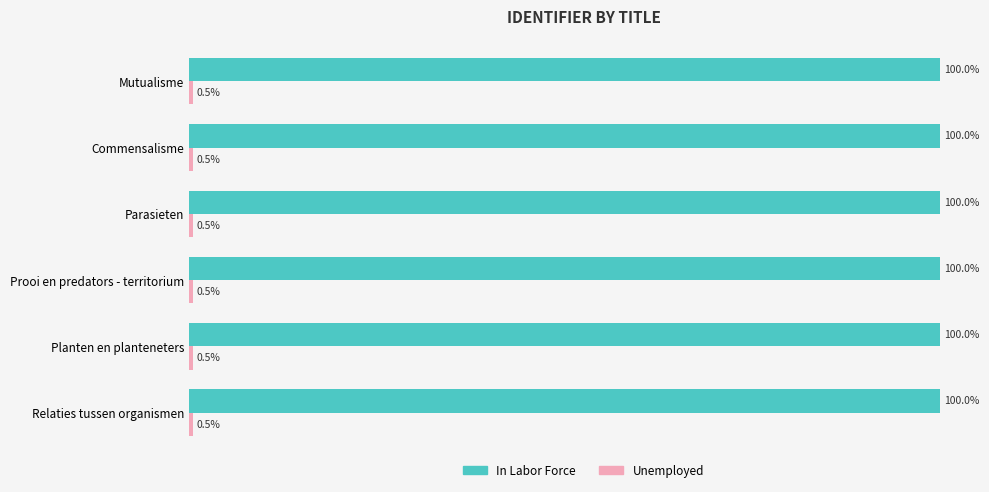

Which series has the largest total across all categories?

In Labor Force